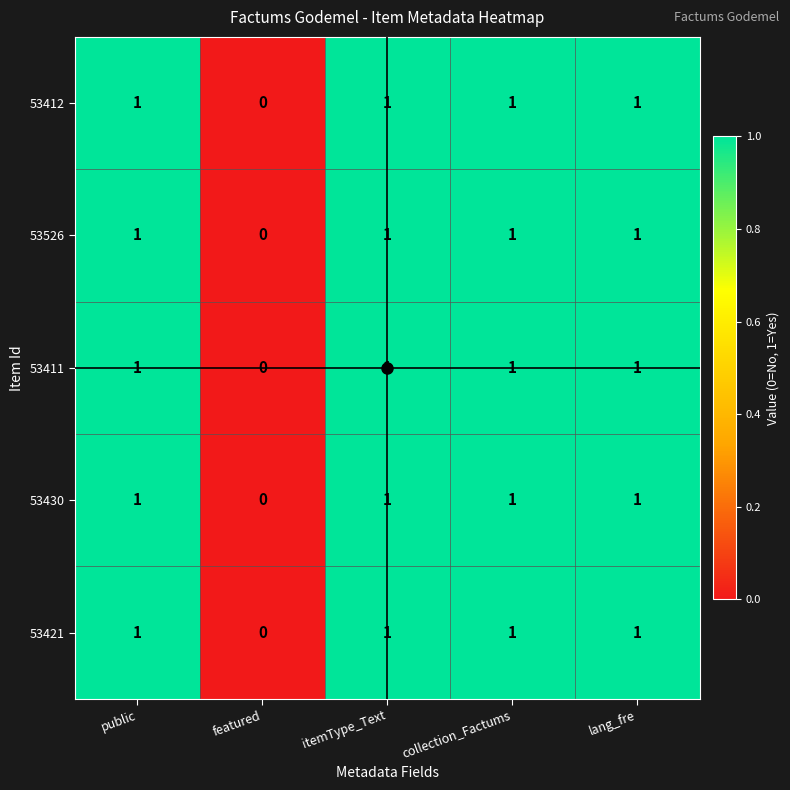

Which label corresponds to the smallest value in the chart?

featured